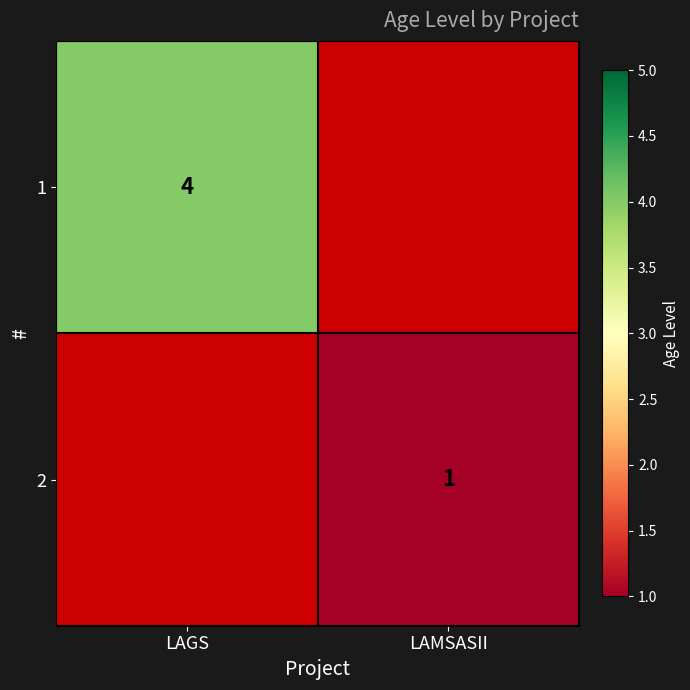

Which has a higher value, LAMSASII or LAGS?

LAGS